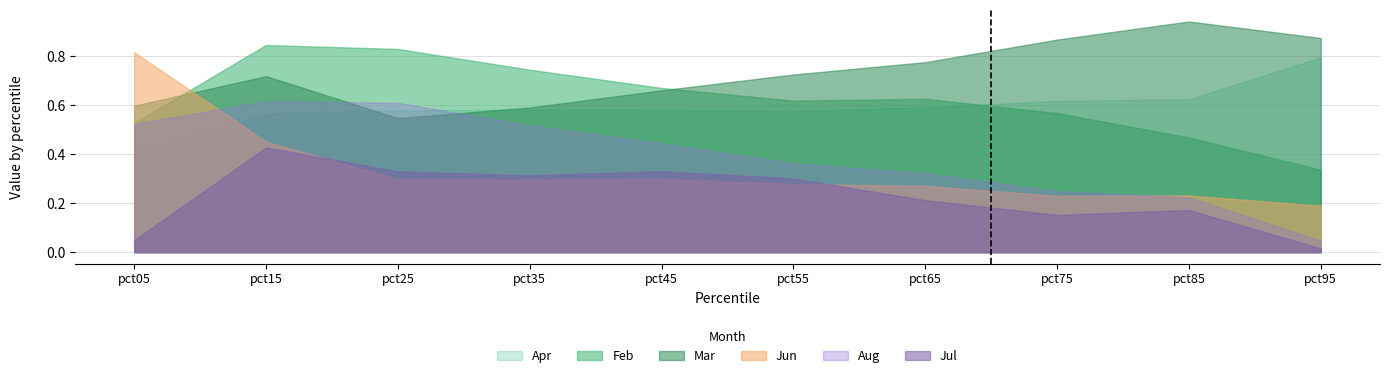

Count the Apr values in the range 0 to 1.

10